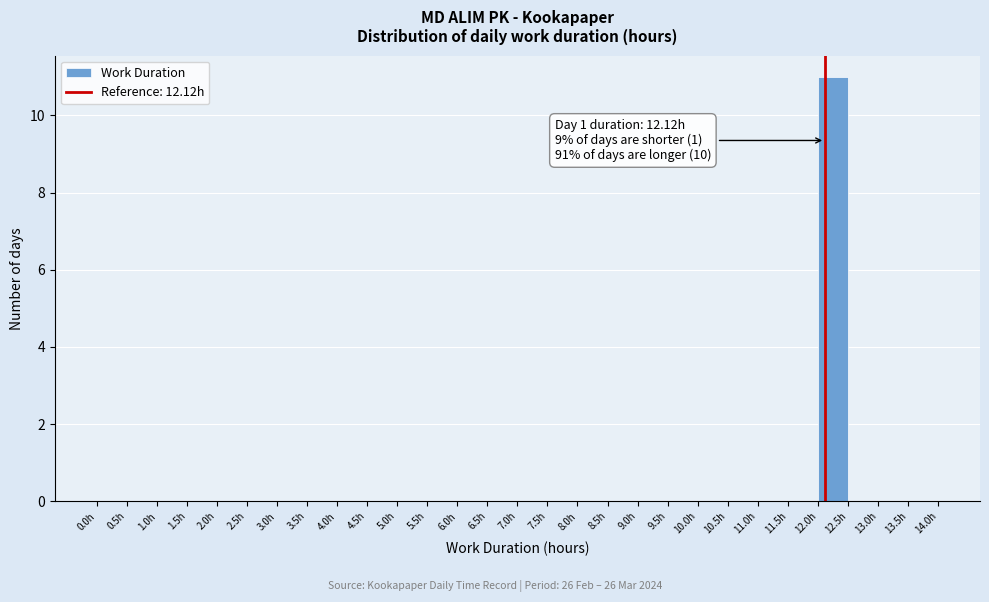

Which range on the x-axis has the tallest bar?

12.0 to 12.5